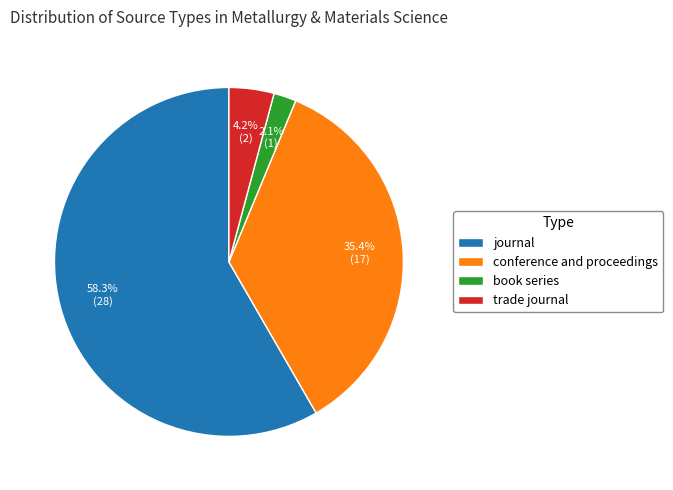

To the nearest percent, what is the combined percentage of conference and proceedings and journal?

94%